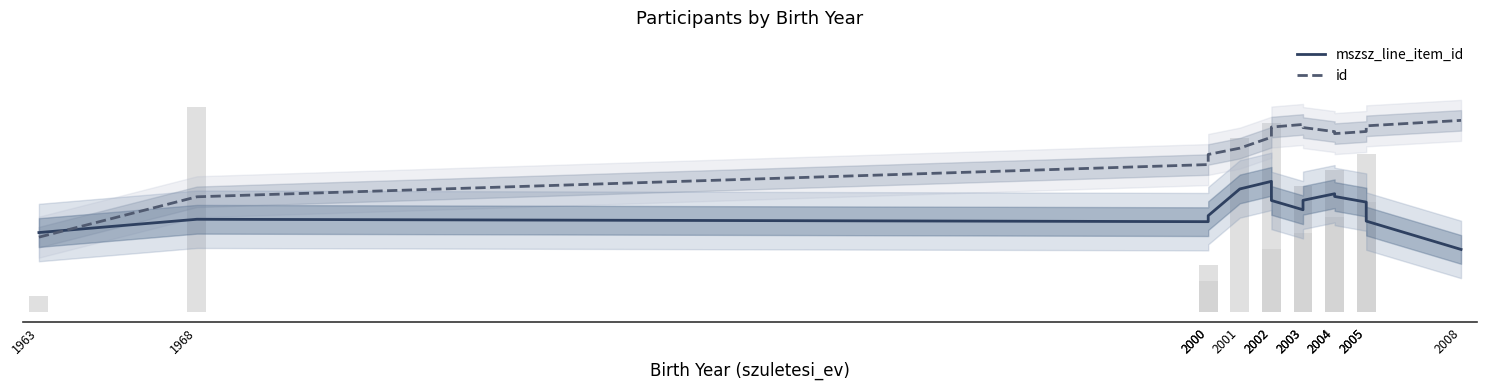

What is the difference between the highest and lowest values at 1968?

0.1